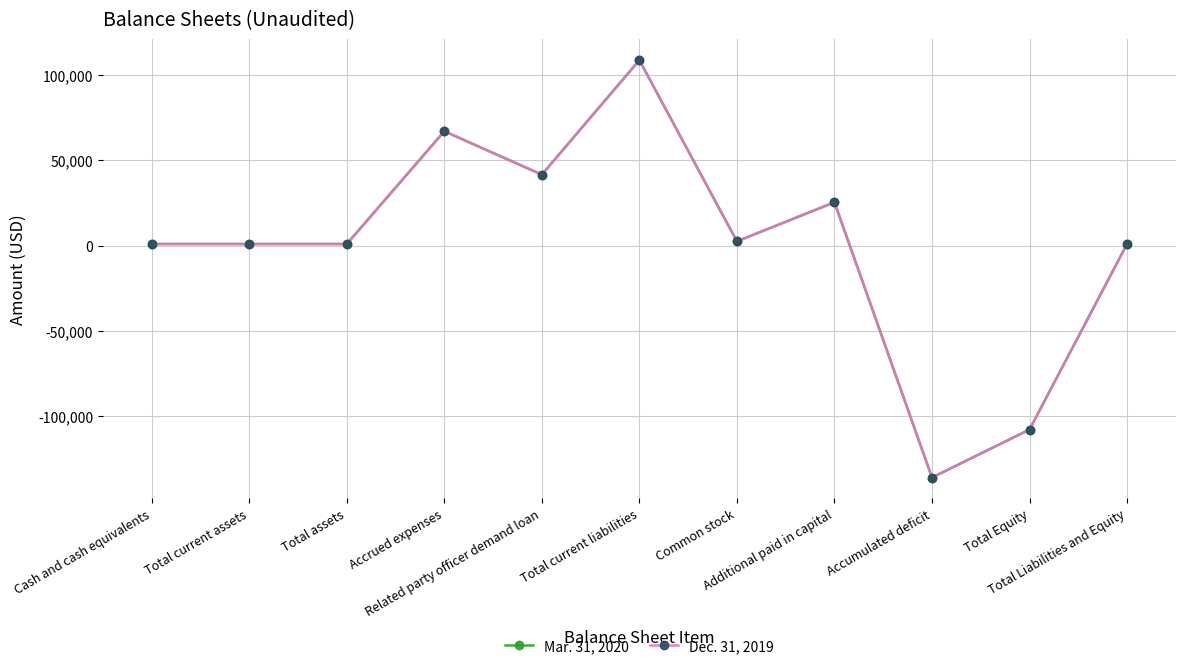

What is the greatest value displayed?

108775